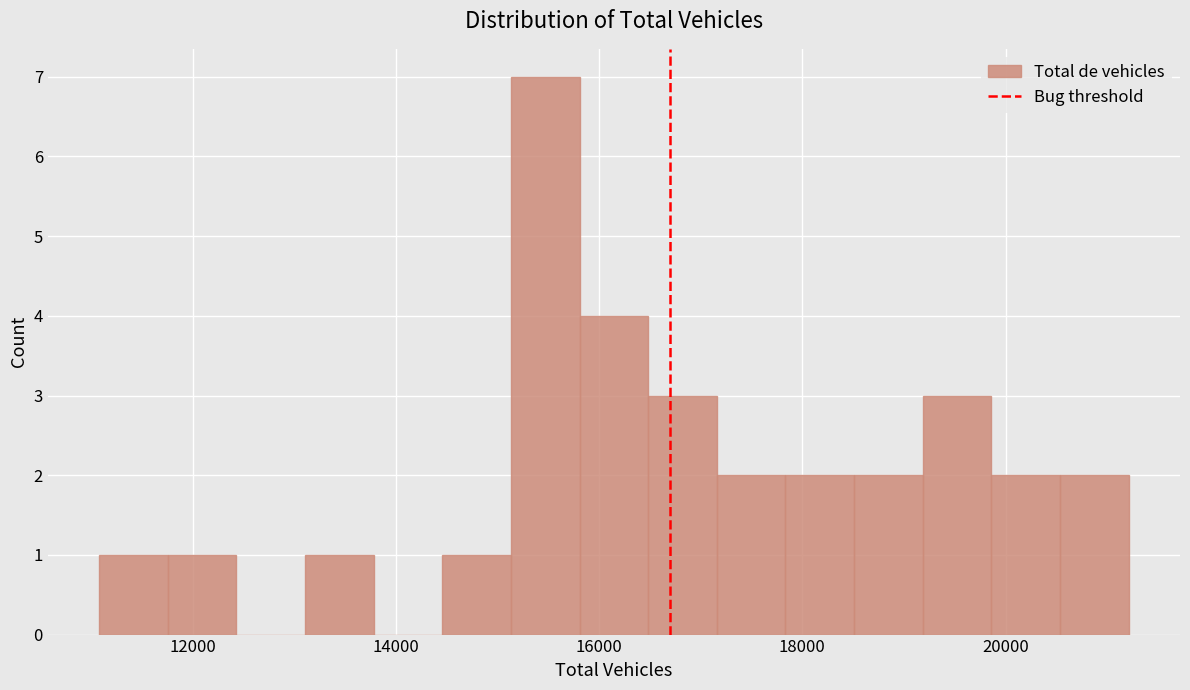

Around what value on the x-axis is the tallest bar? Give the approximate position of its centre, as read against the axis.

15400